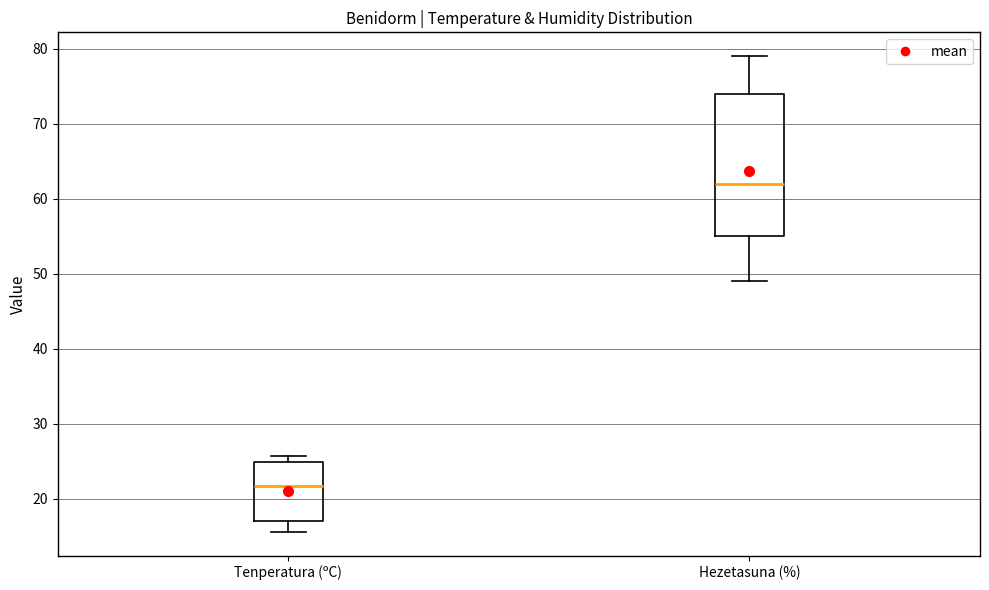

Where is the lower edge of the box for Hezetasuna (%) on the y-axis? The values are not printed on the chart, so give them approximately, as read against the axis.

55